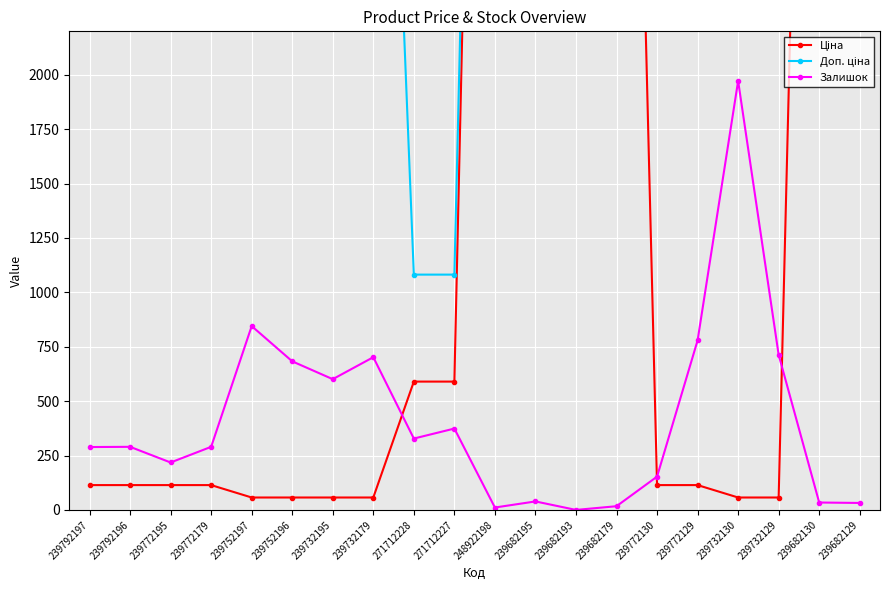

At which label is Залишок closest to 986?

239752197